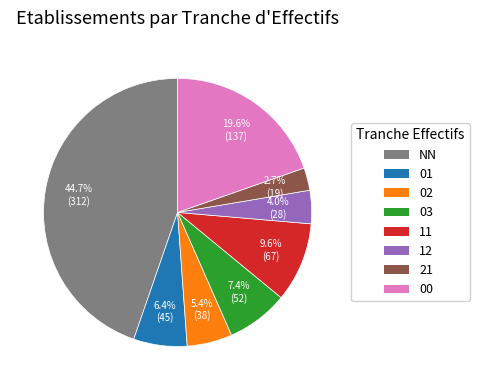

Rank the categories by value from lowest to highest.

21, 12, 02, 01, 03, 11, 00, NN